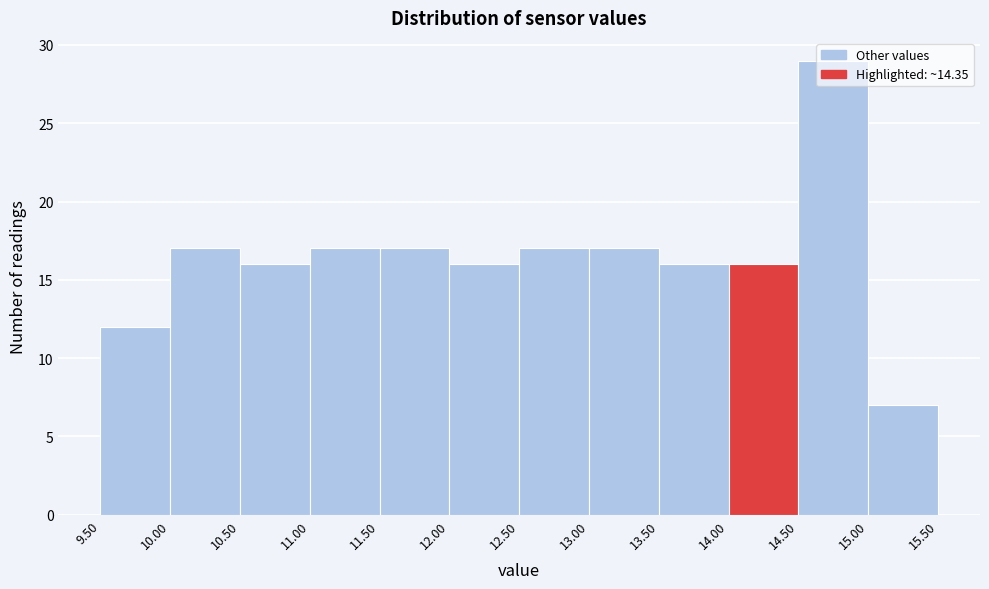

What is the height of the bar covering 10.00 to 10.50 on the x-axis? The values are not printed on the chart, so give them approximately, as read against the axis.

17